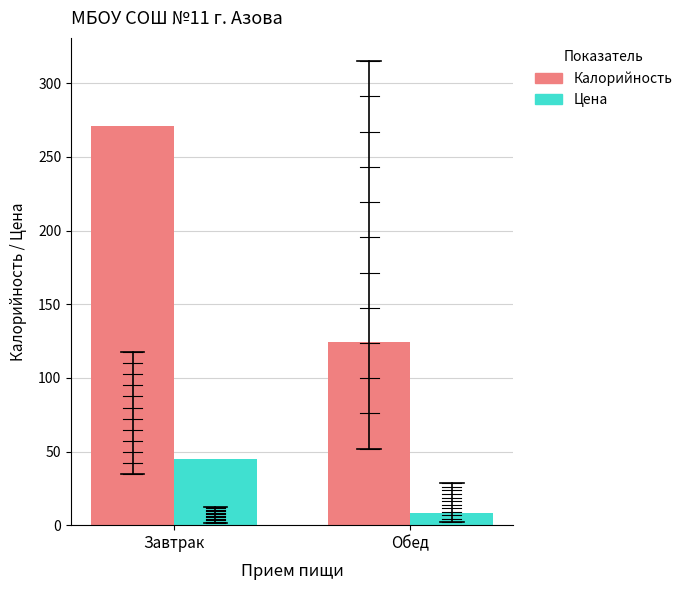

How many bars are there in total?

4